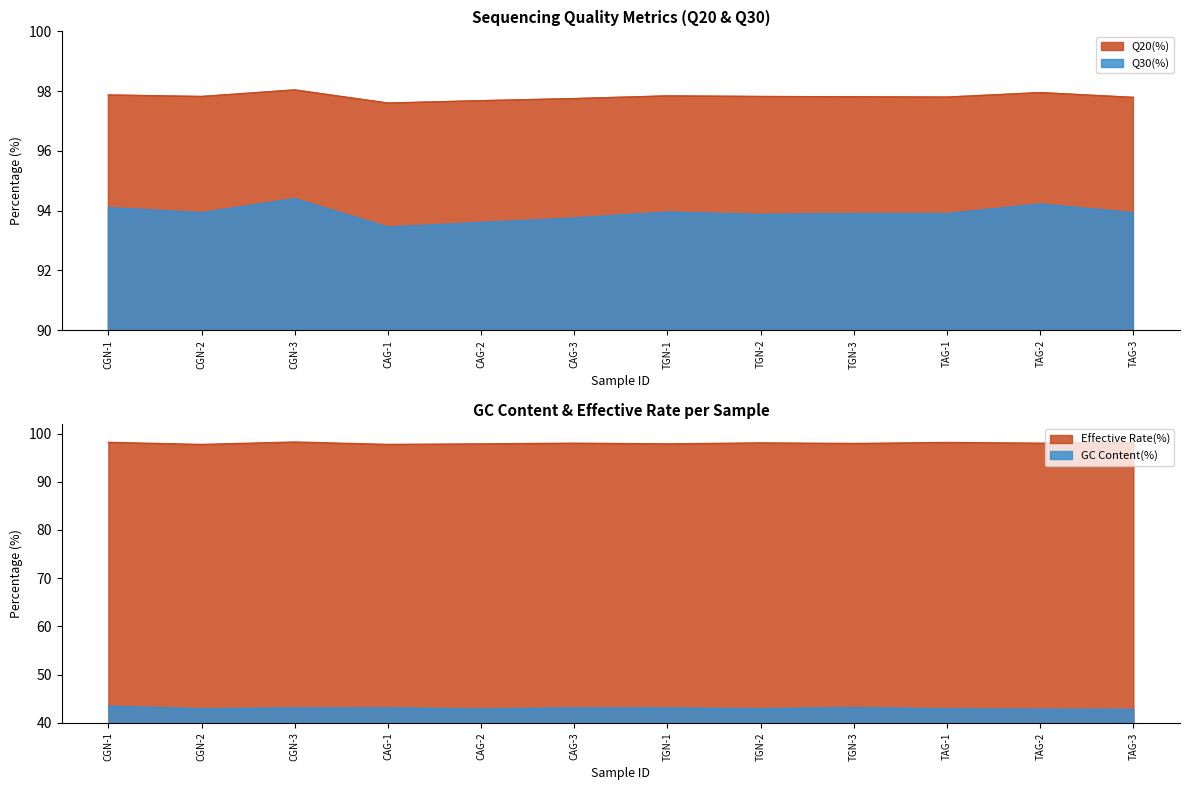

What is the maximum value for Q20(%)?

98.0